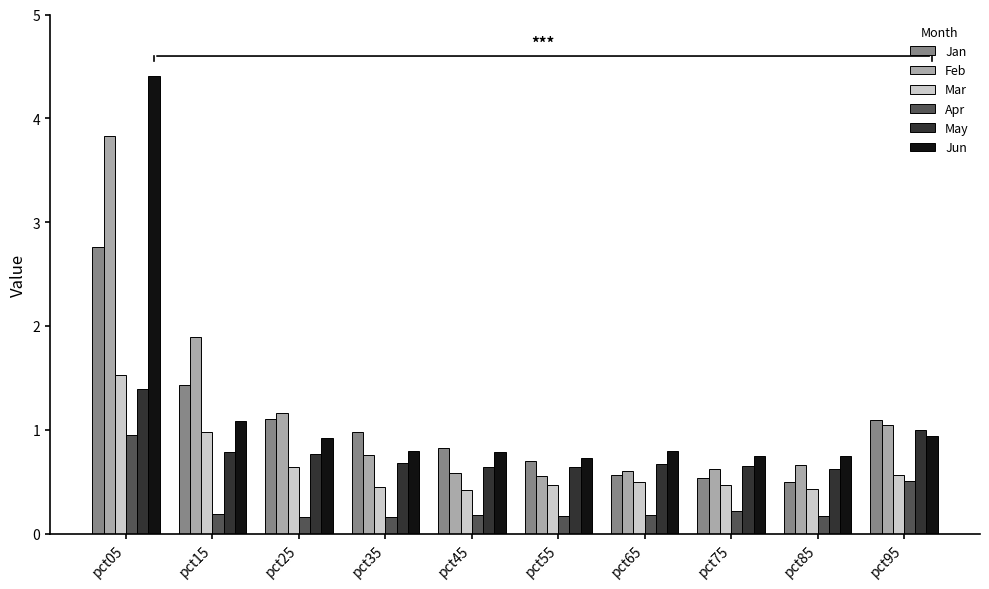

What is the greatest value displayed?

4.4